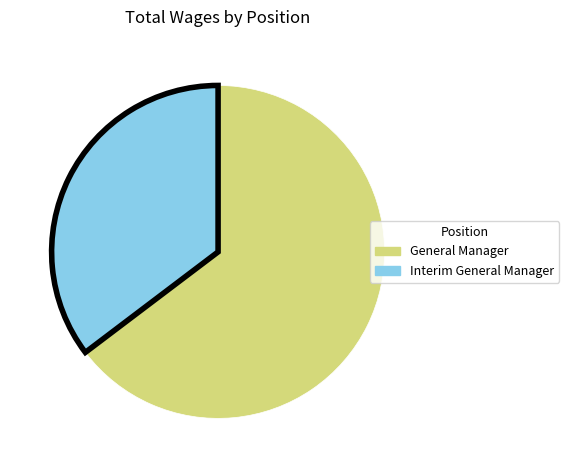

How many segments does this pie chart have?

2